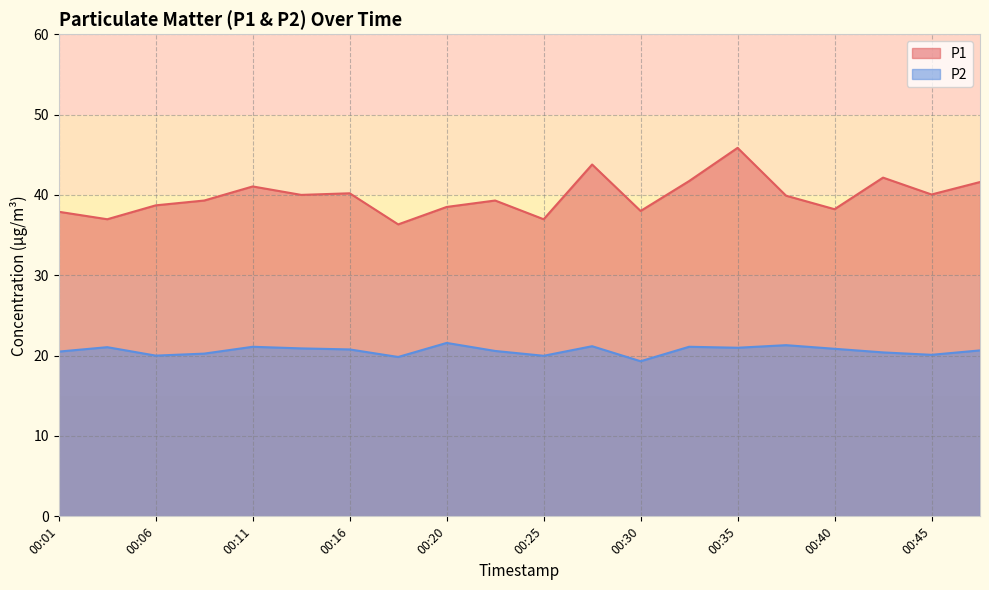

Where is P2 nearest to the value 20?

00:06